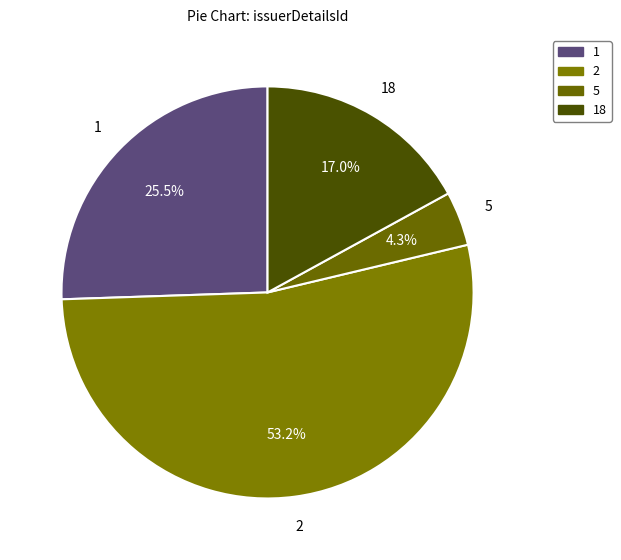

How many segments does this pie chart have?

4